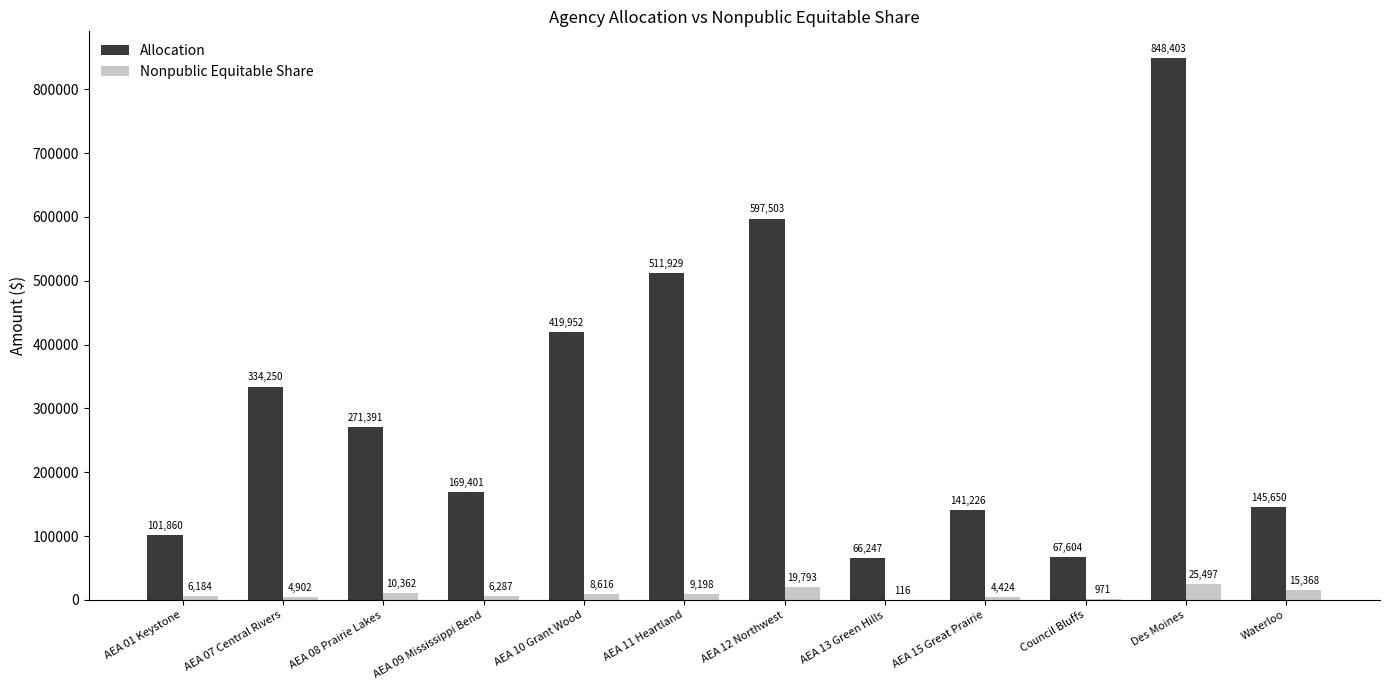

Which series has the widest spread of values?

Allocation